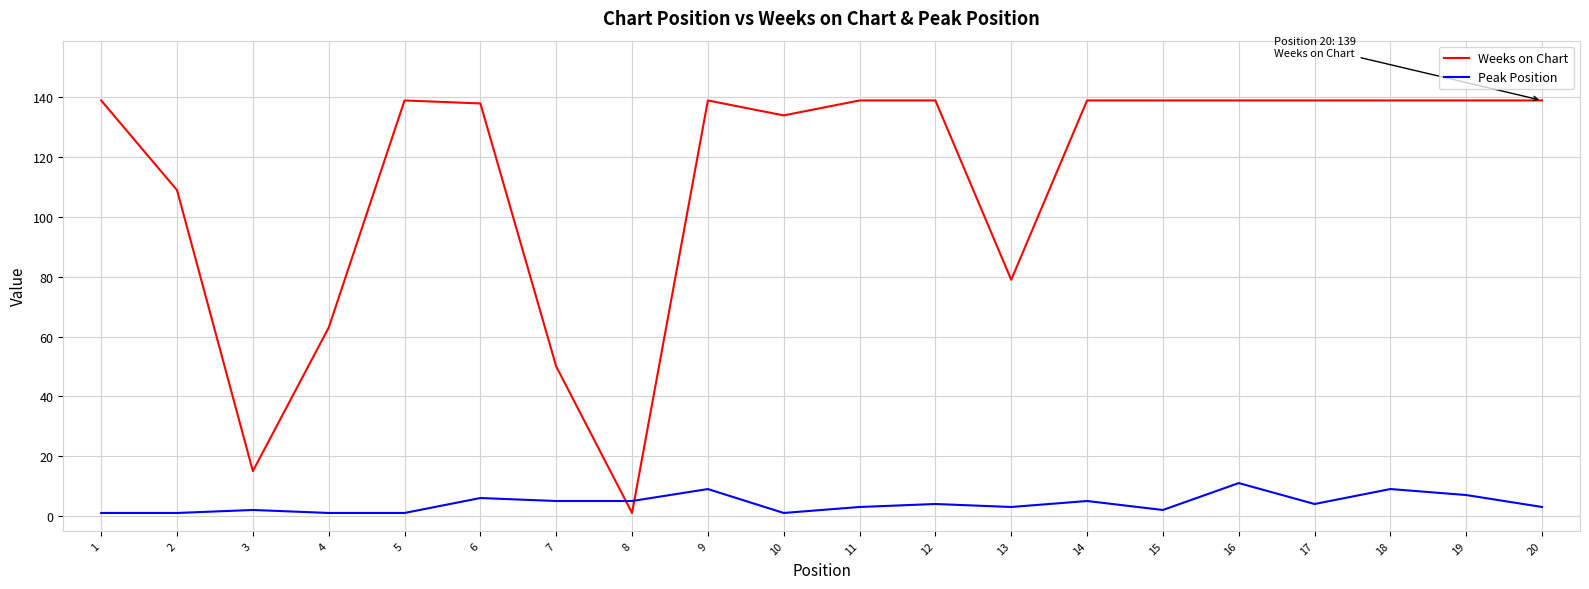

How many lines are shown in the chart?

2